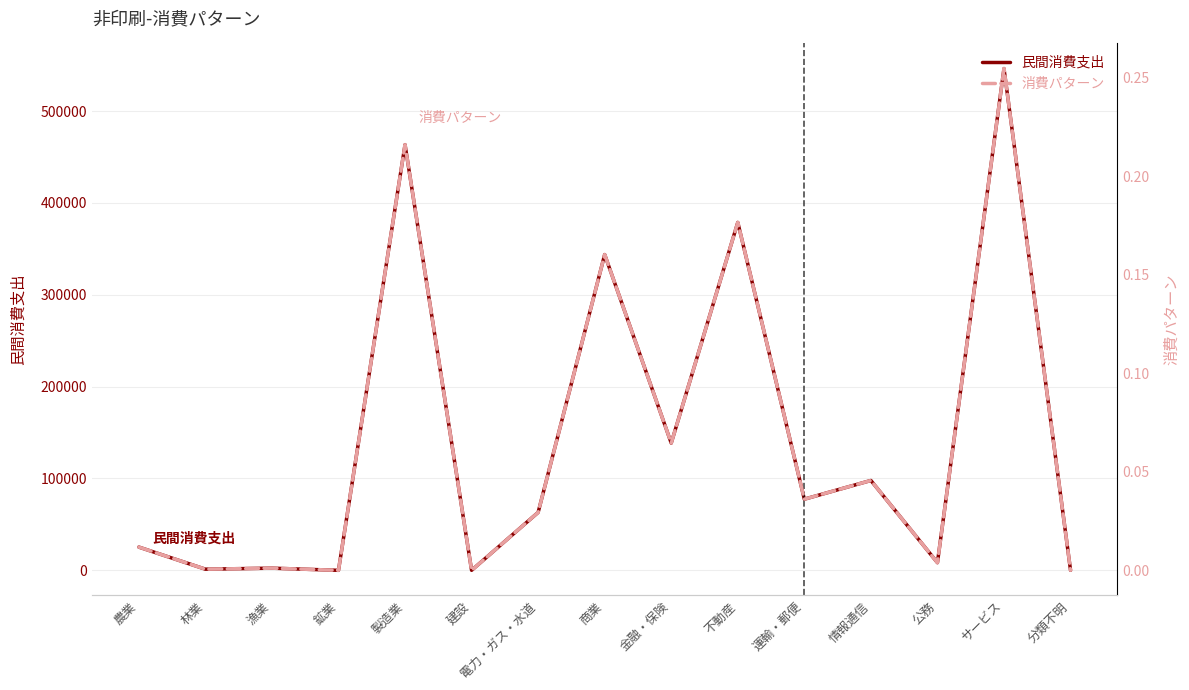

Which series has the largest total across all categories?

民間消費支出